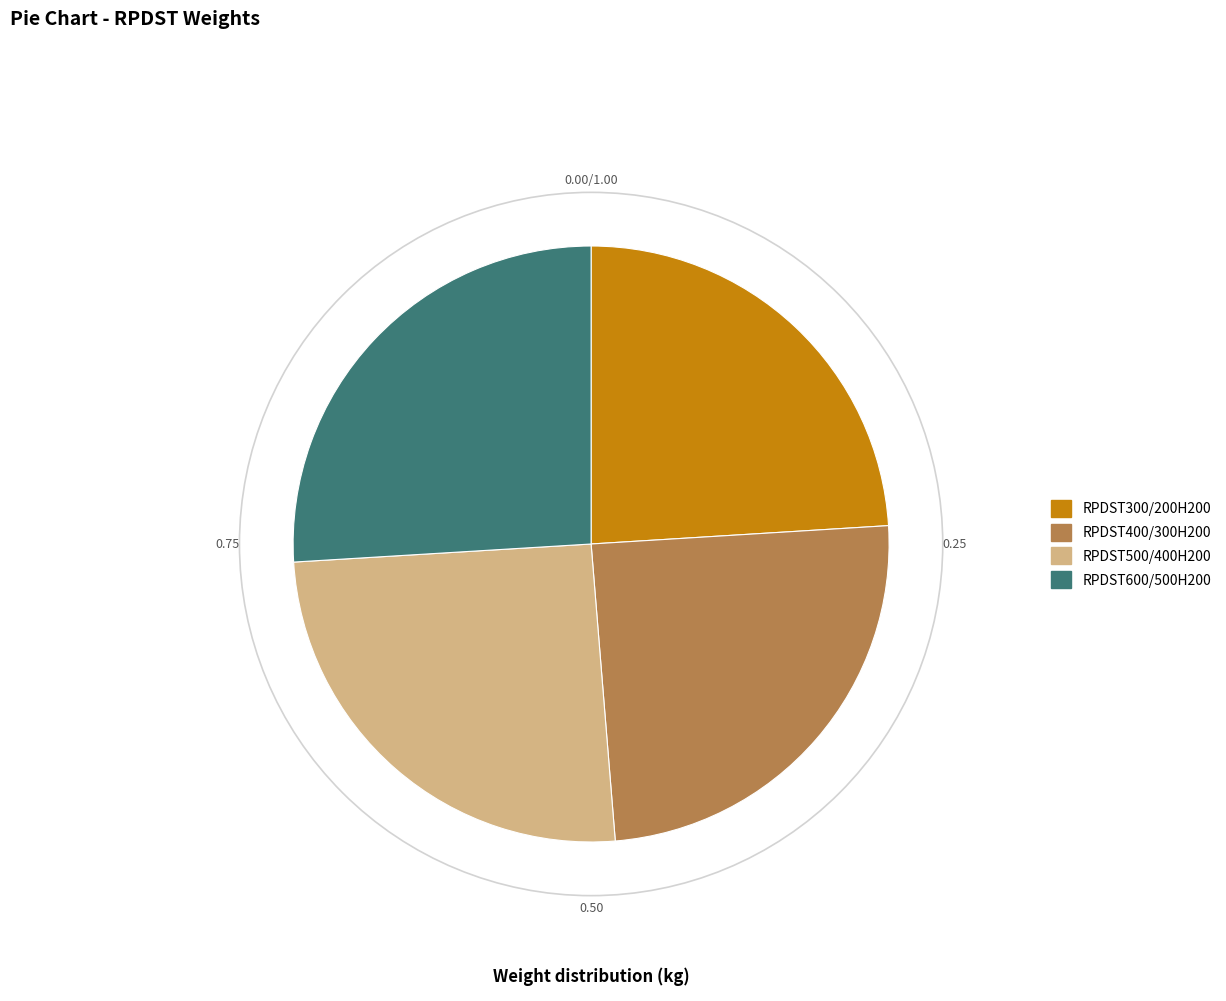

Is the sum of RPDST600/500H200 and RPDST500/400H200 greater than half?

Yes